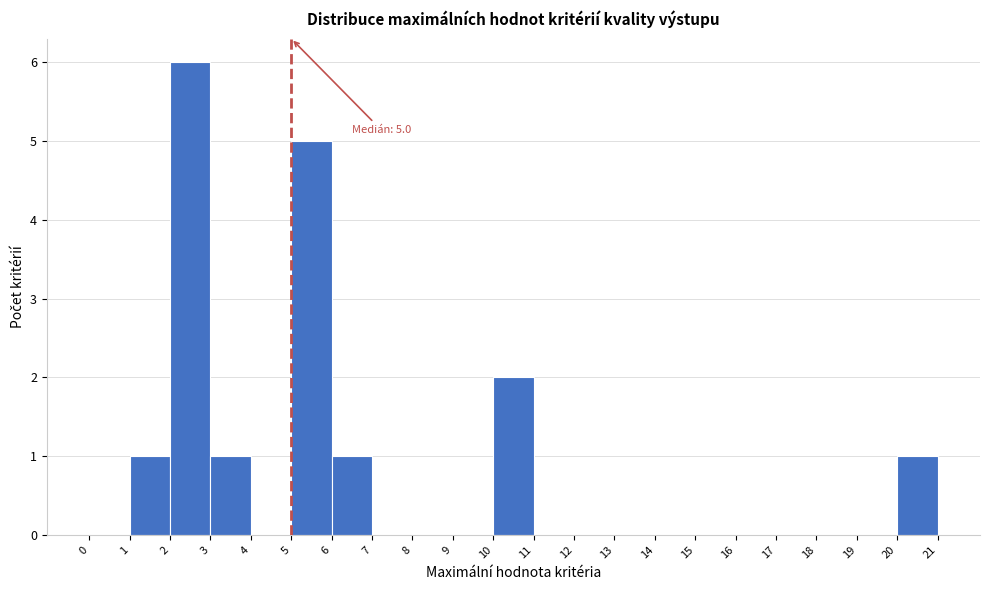

Over which range of the x-axis is the bar tallest?

2 to 3